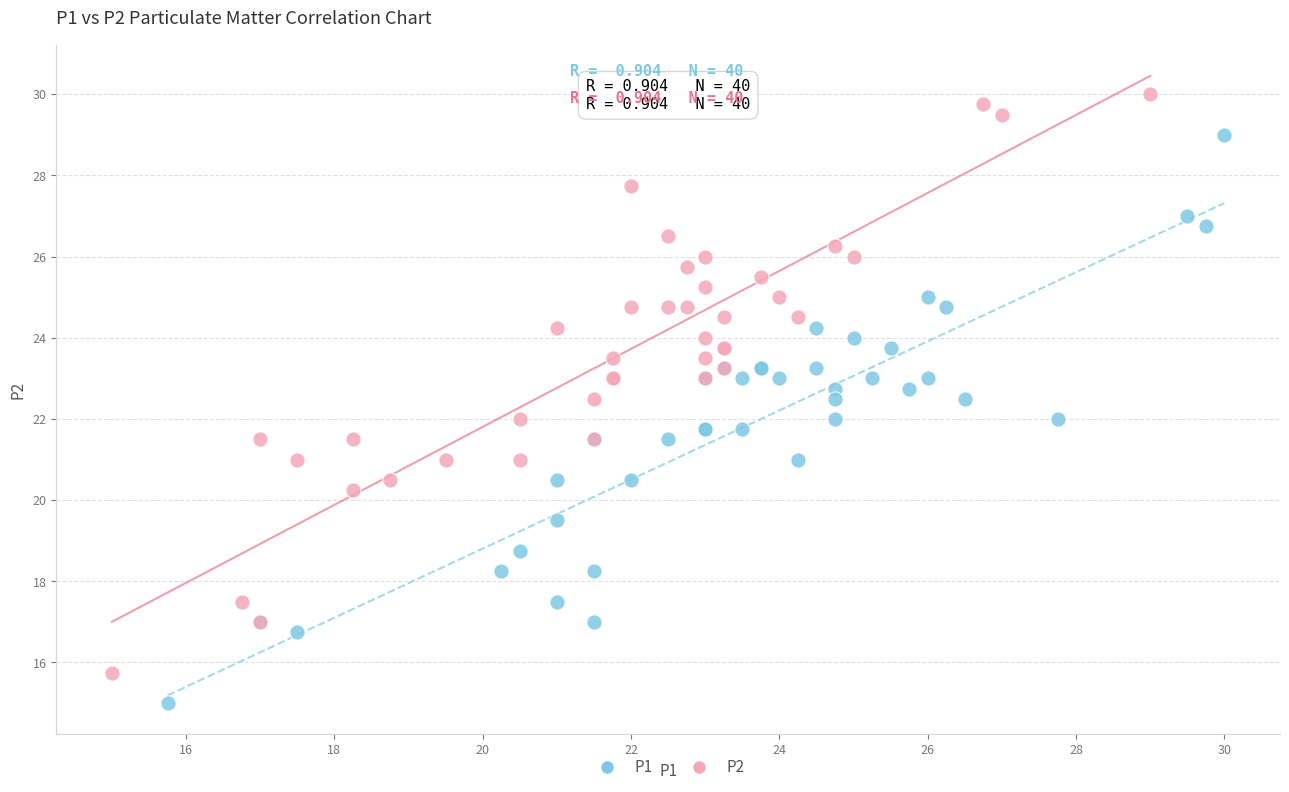

Which series reaches the minimum Y coordinate?

P1